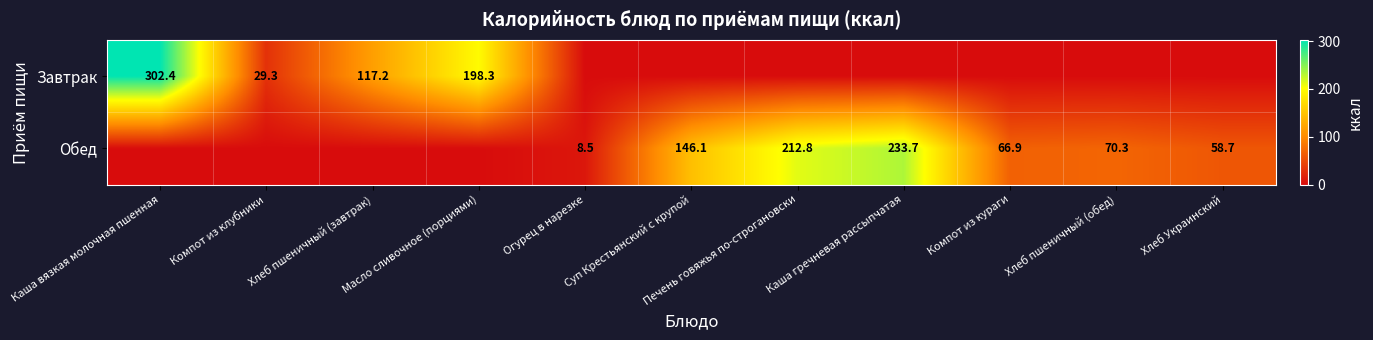

Is it true that Обед equals 33.7 at Хлеб пшеничный (обед)?

False